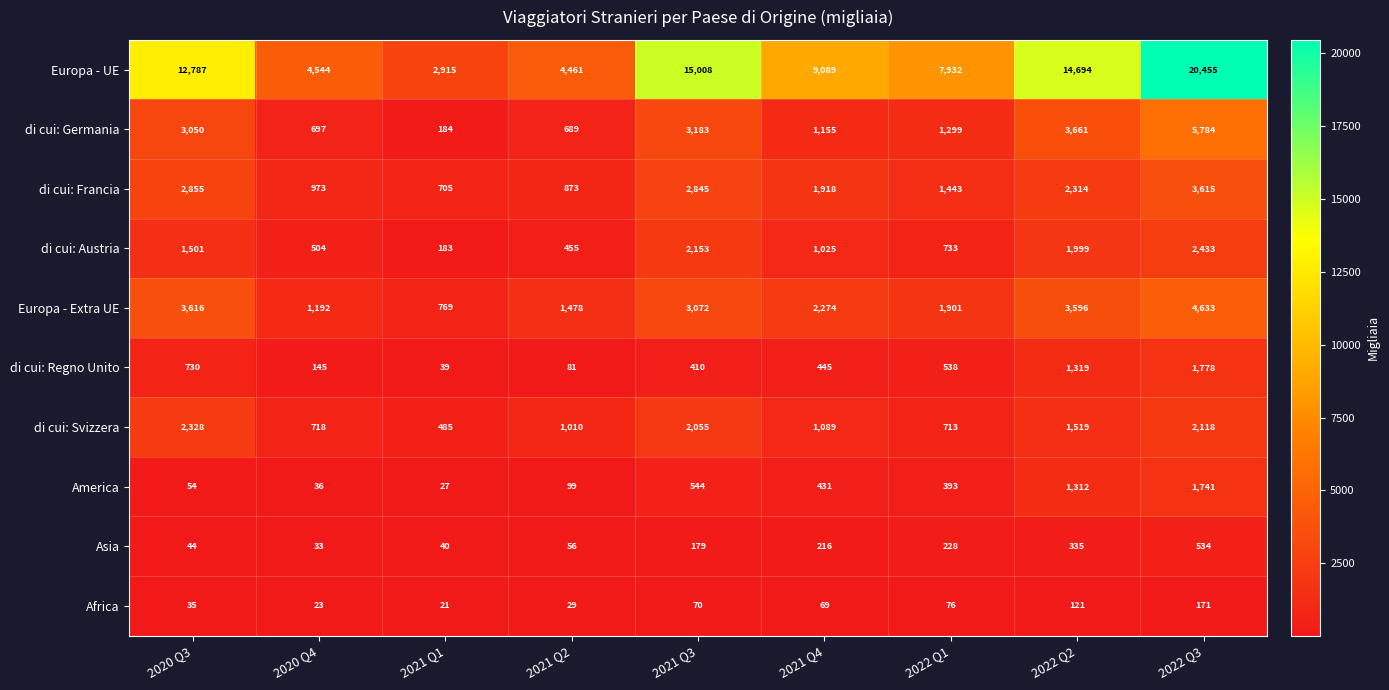

Between 2021 Q1 and 2021 Q2, which series saw the biggest shift?

Europa - UE